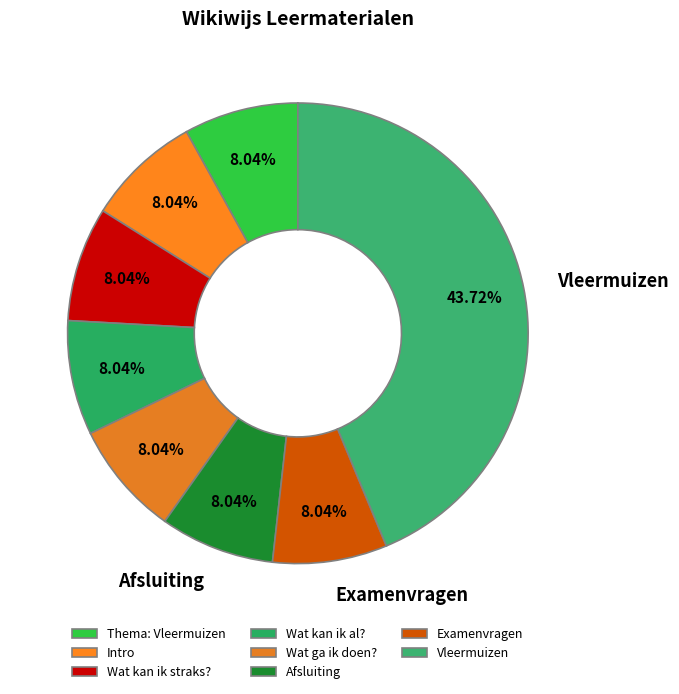

To the nearest percent, what percentage of the pie is Intro?

8%